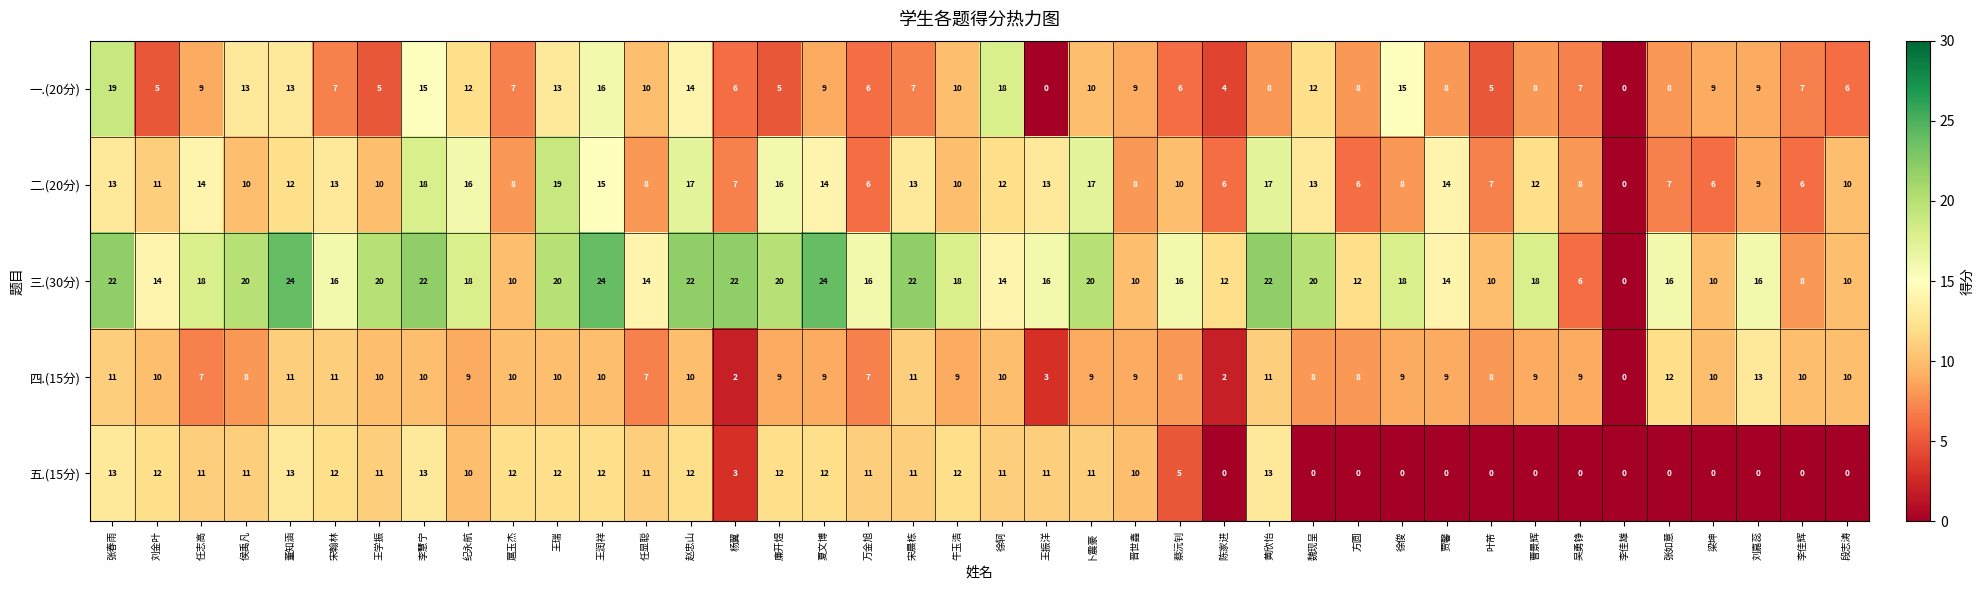

Which series has the largest total across all categories?

三.(30分)